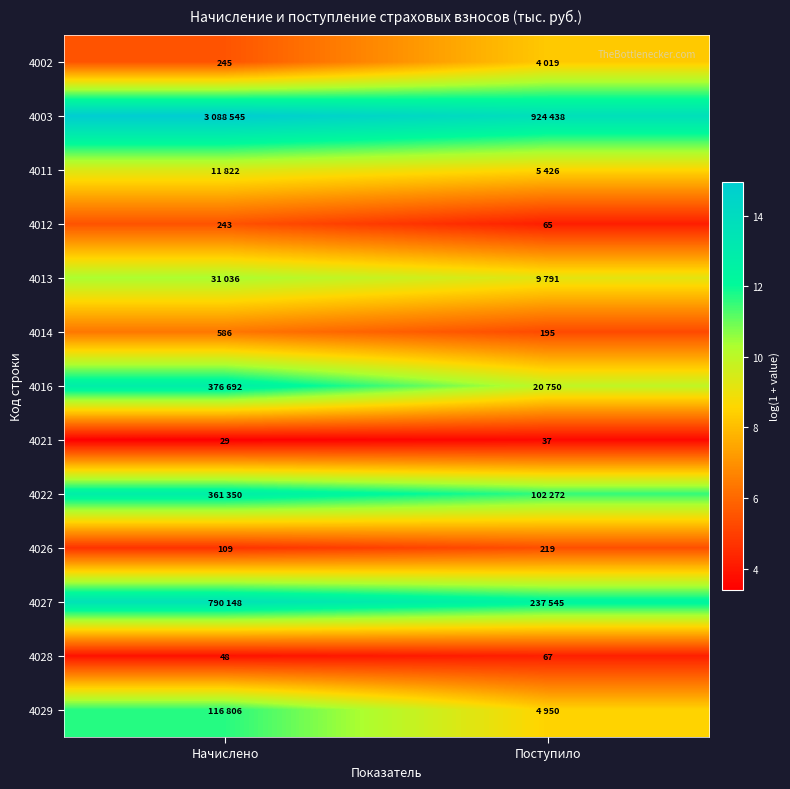

The value of 4002 at Поступило is 8.3. True or false?

True